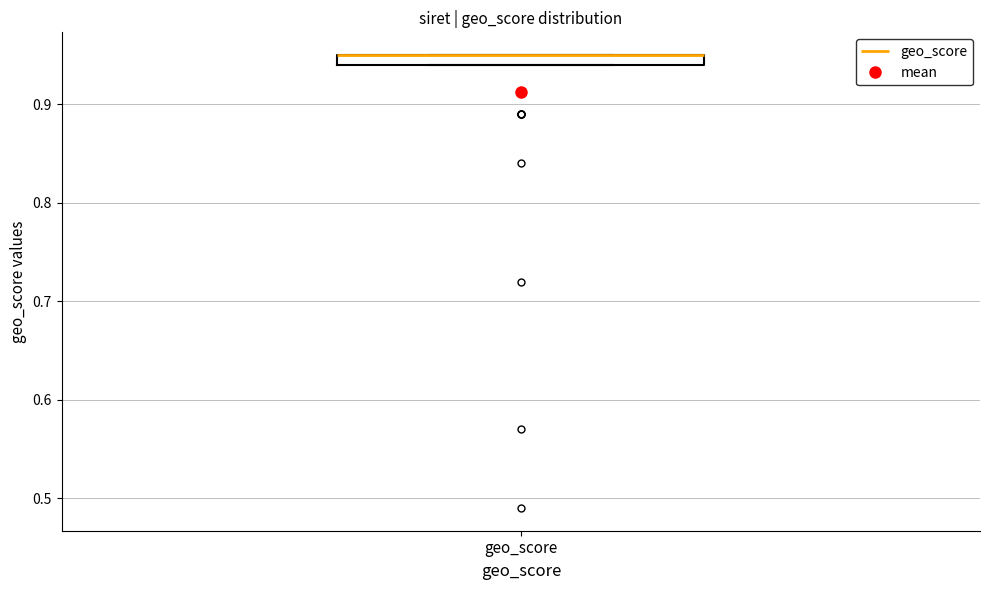

Where is the lower edge of the box for geo_score on the y-axis? The values are not printed on the chart, so give them approximately, as read against the axis.

0.94